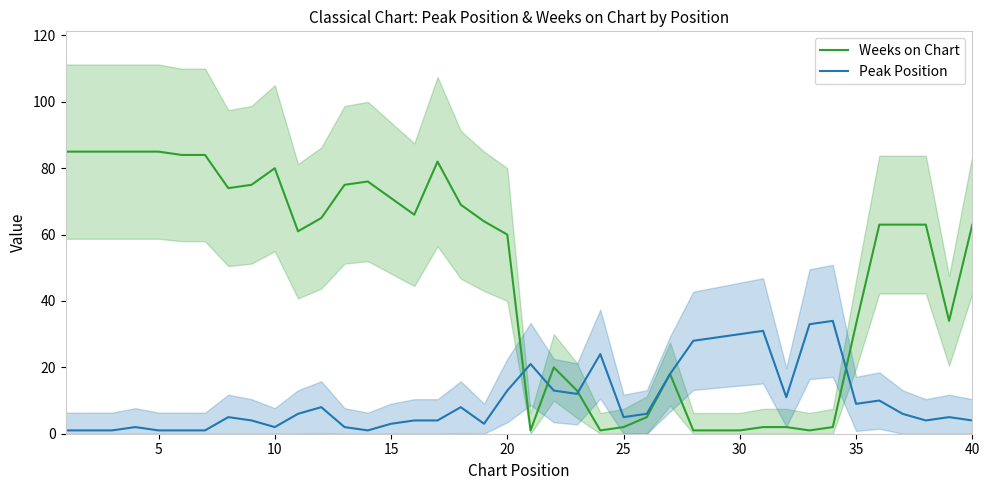

At how many categories does at least one series exceed 12?

37